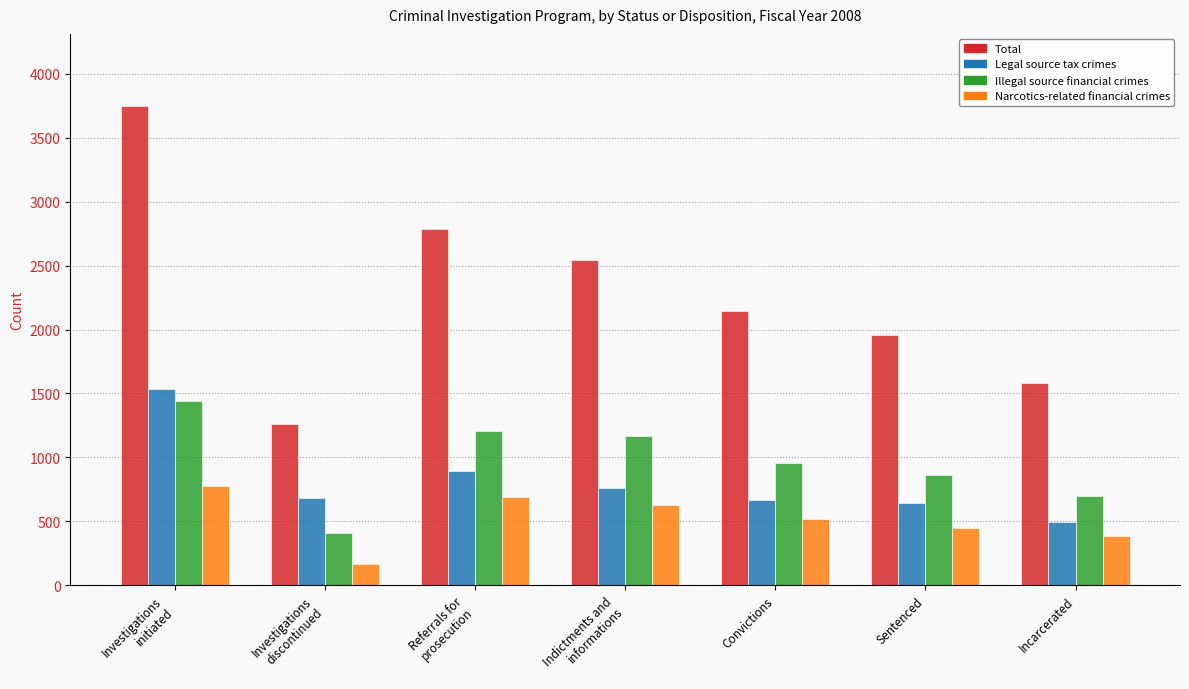

Which series has the largest total across all categories?

Total